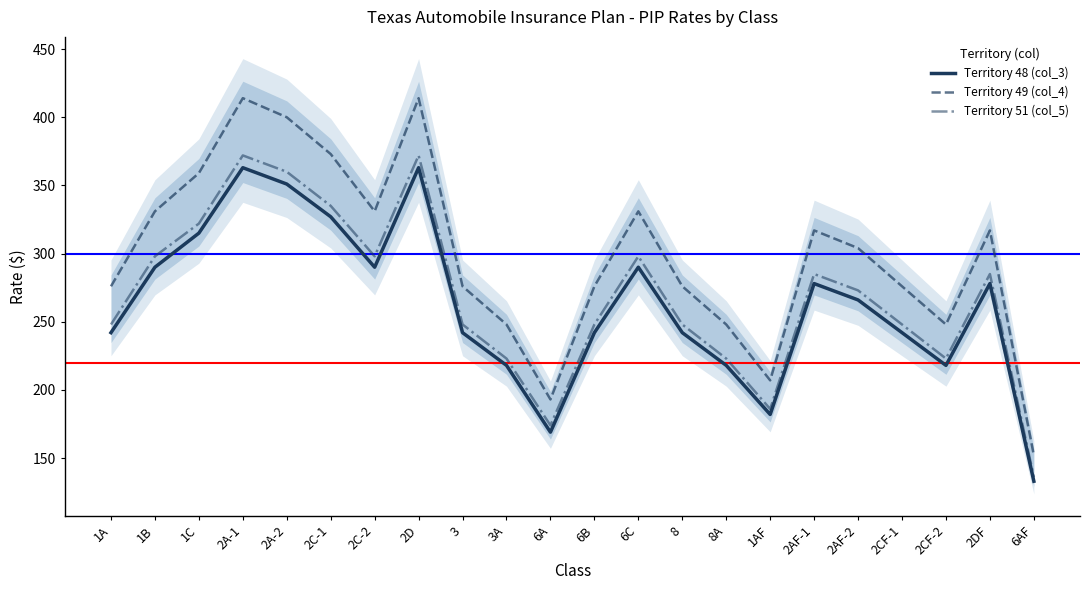

How many values in the Territory 49 (col_4) series are below 304?

11